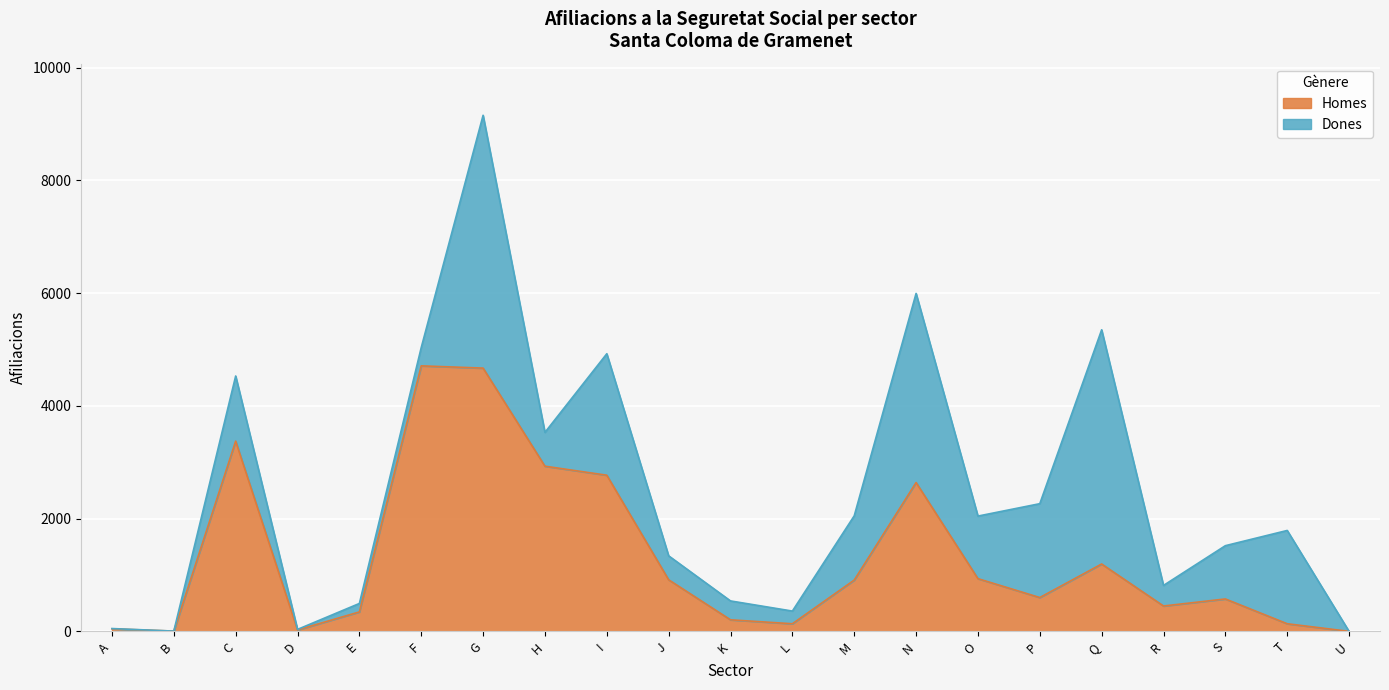

How many interior local valleys (lower than both neighbors) does the data have?

5